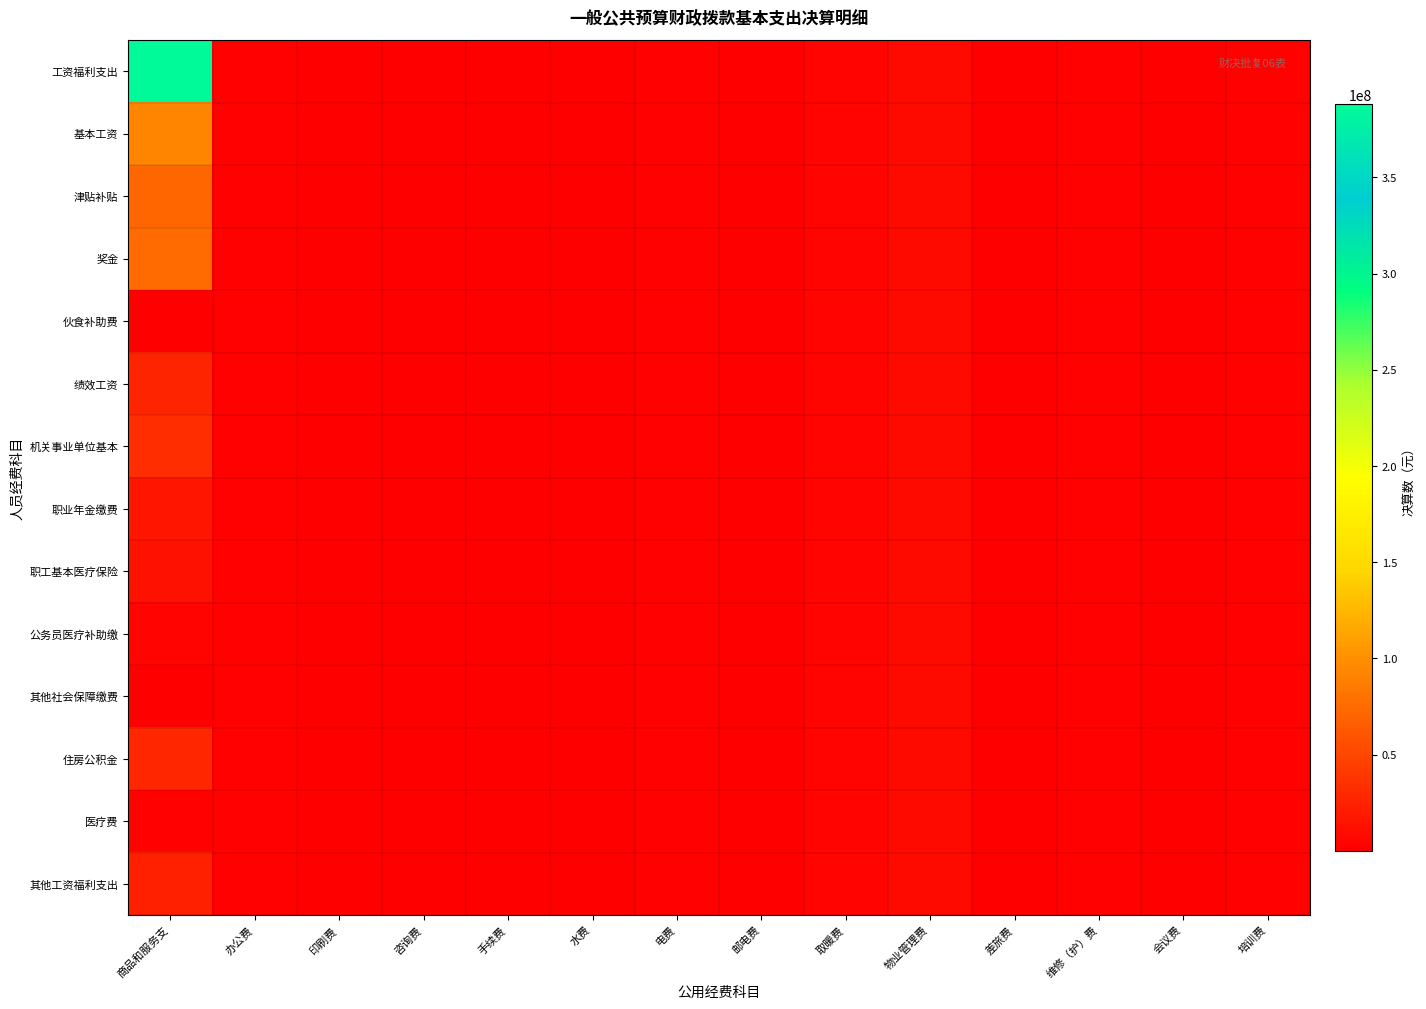

Which label corresponds to the largest value in the chart?

商品和服务支